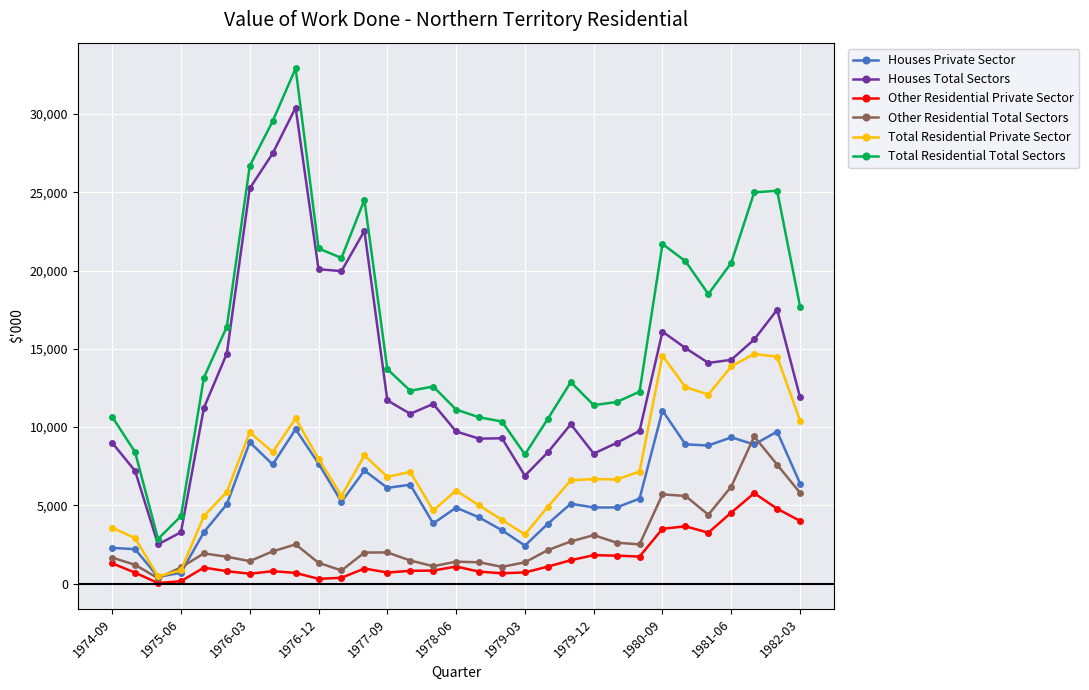

True or false: Houses Total Sectors and Houses Private Sector intersect in this chart.

False